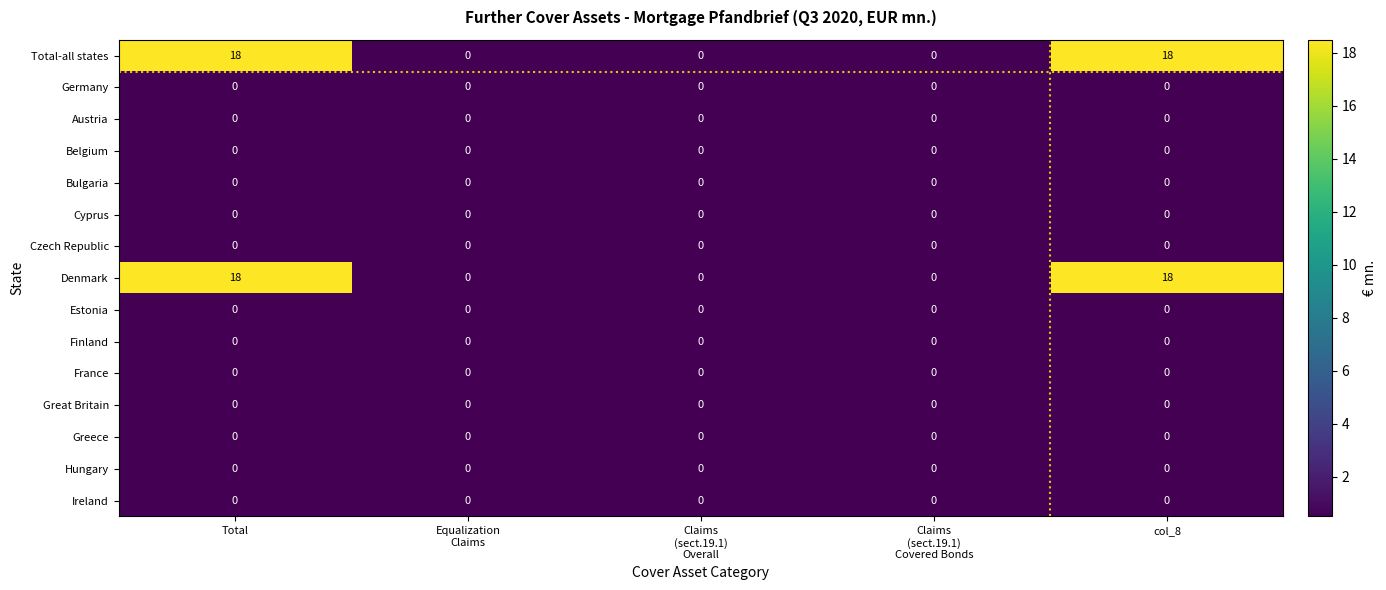

What is the difference between the maximum and minimum values in the Denmark series?

18